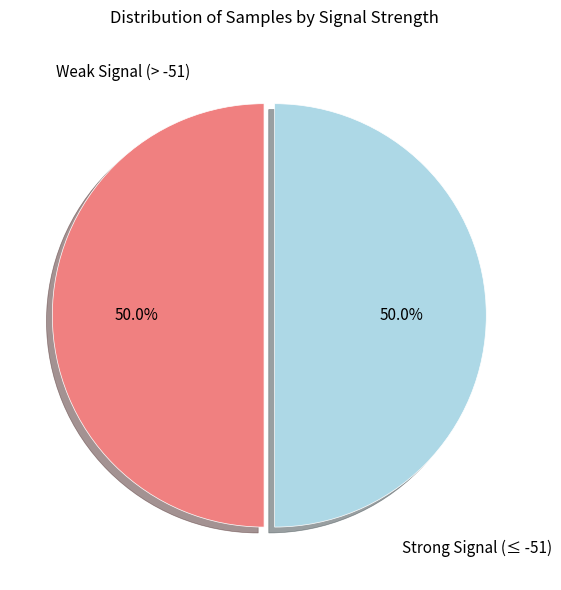

Approximately how many times larger is the value at Strong Signal (≤ -51) compared to Weak Signal (> -51)?

1.0